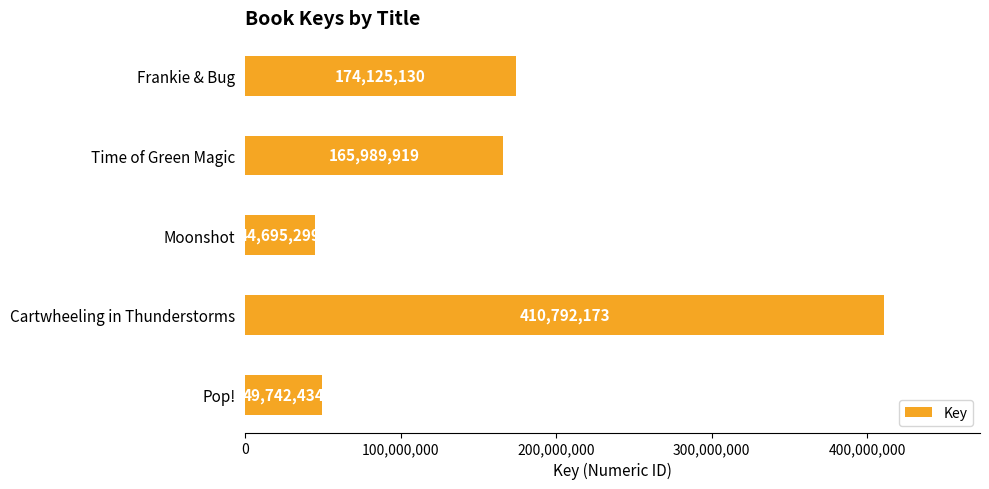

Reading top to bottom, extract all data points from this chart.

Frankie & Bug=174125130	Time of Green Magic=165989919	Moonshot=44695299	Cartwheeling in Thunderstorms=410792173	Pop!=49742434